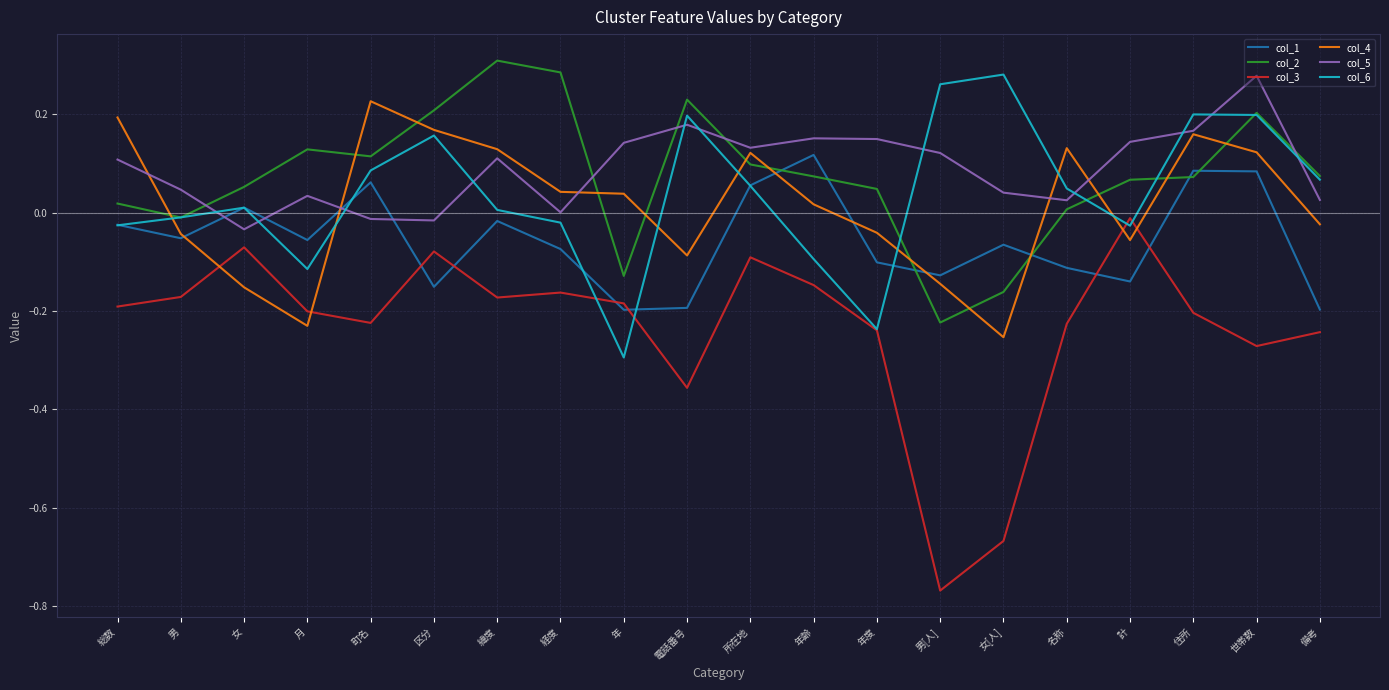

Which series ends up on top after the final intersection of col_4 and col_2?

col_2